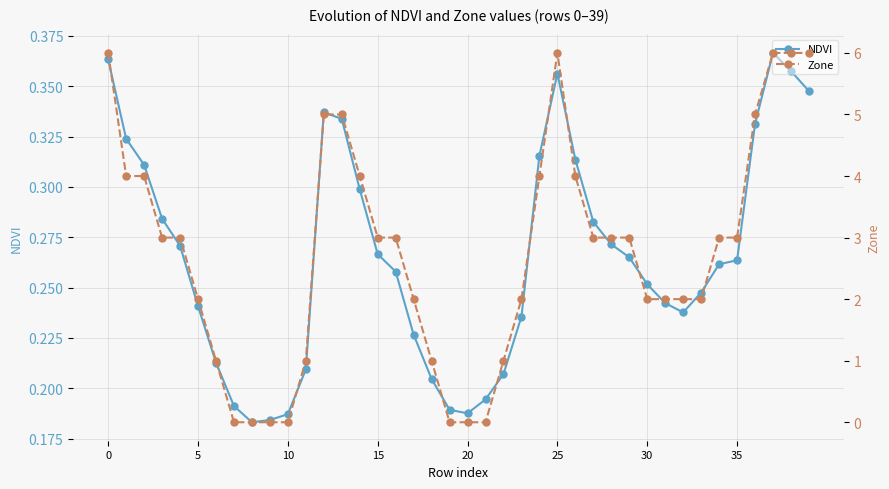

What value does the Zone series have at 29?

3.0